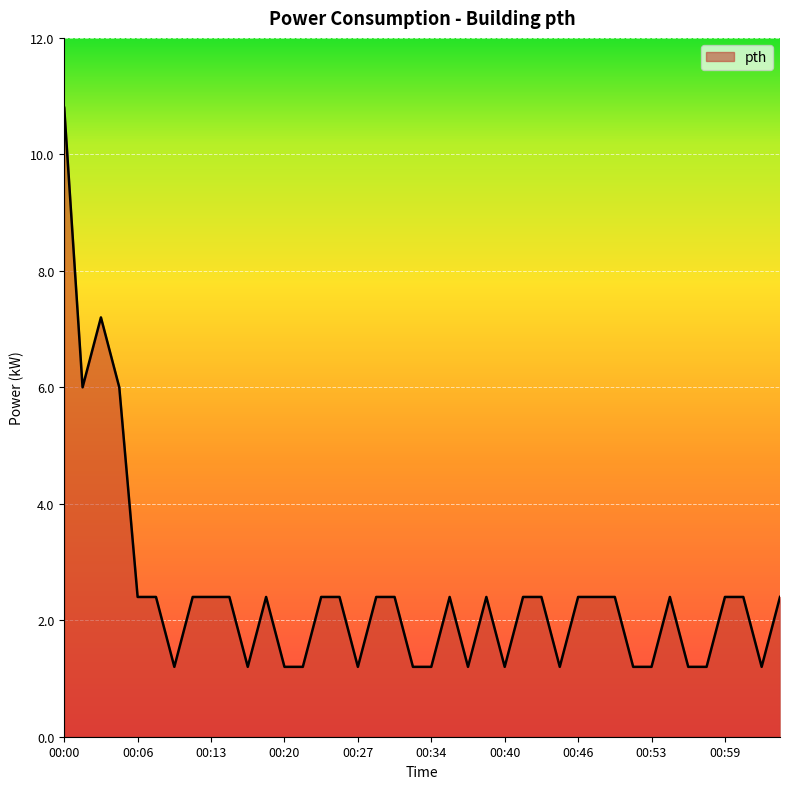

What is the minimum value shown in the chart?

1.2